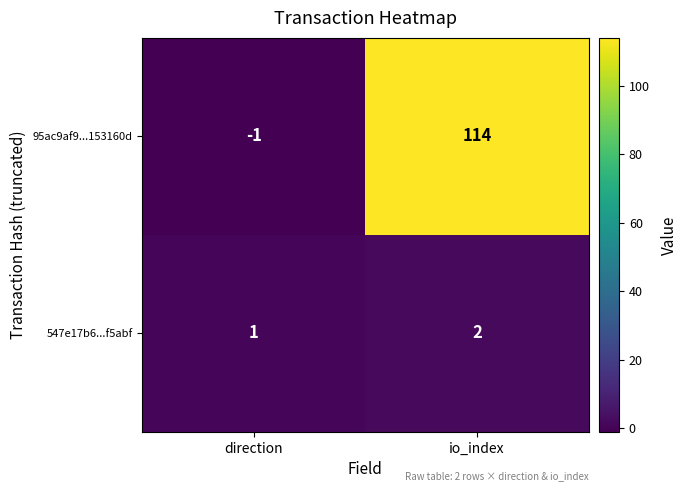

What is the difference between the highest and lowest values at io_index?

112